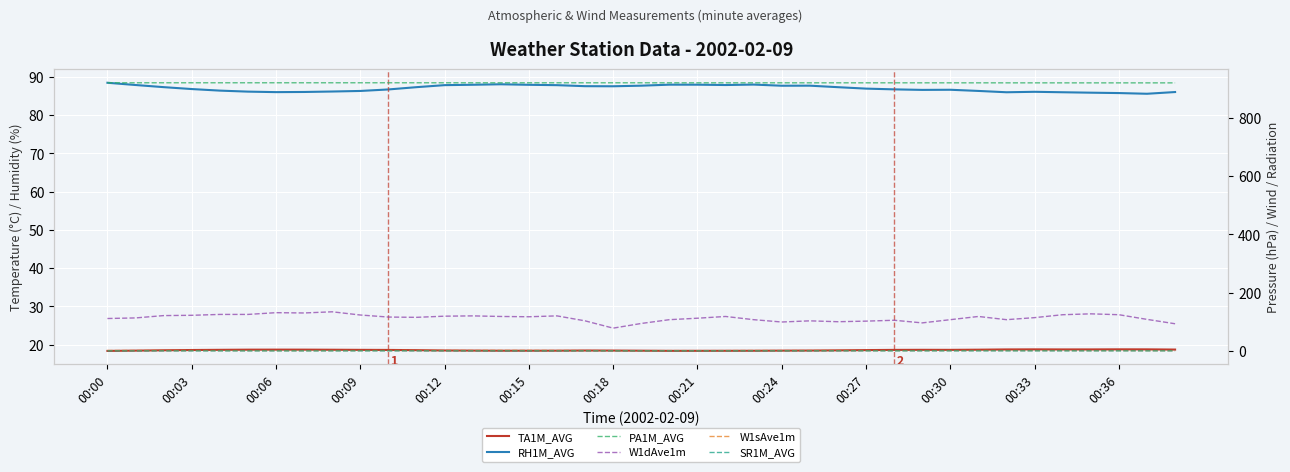

Count the number of categories in the chart.

39